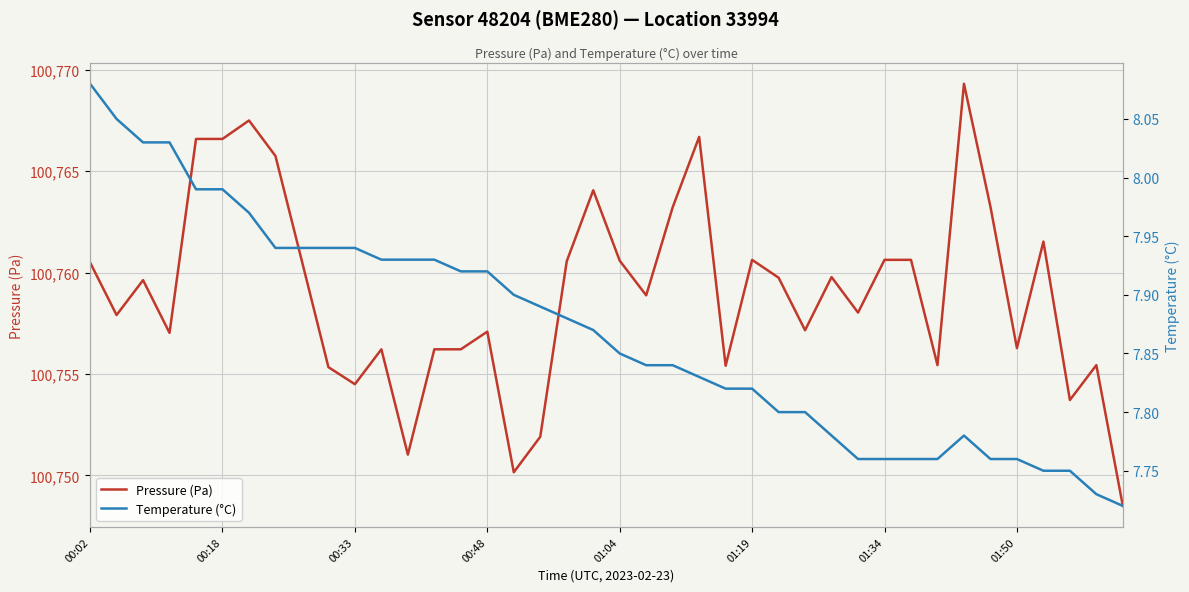

Is it true that Pressure (Pa) equals 145035.6 at 13?

False